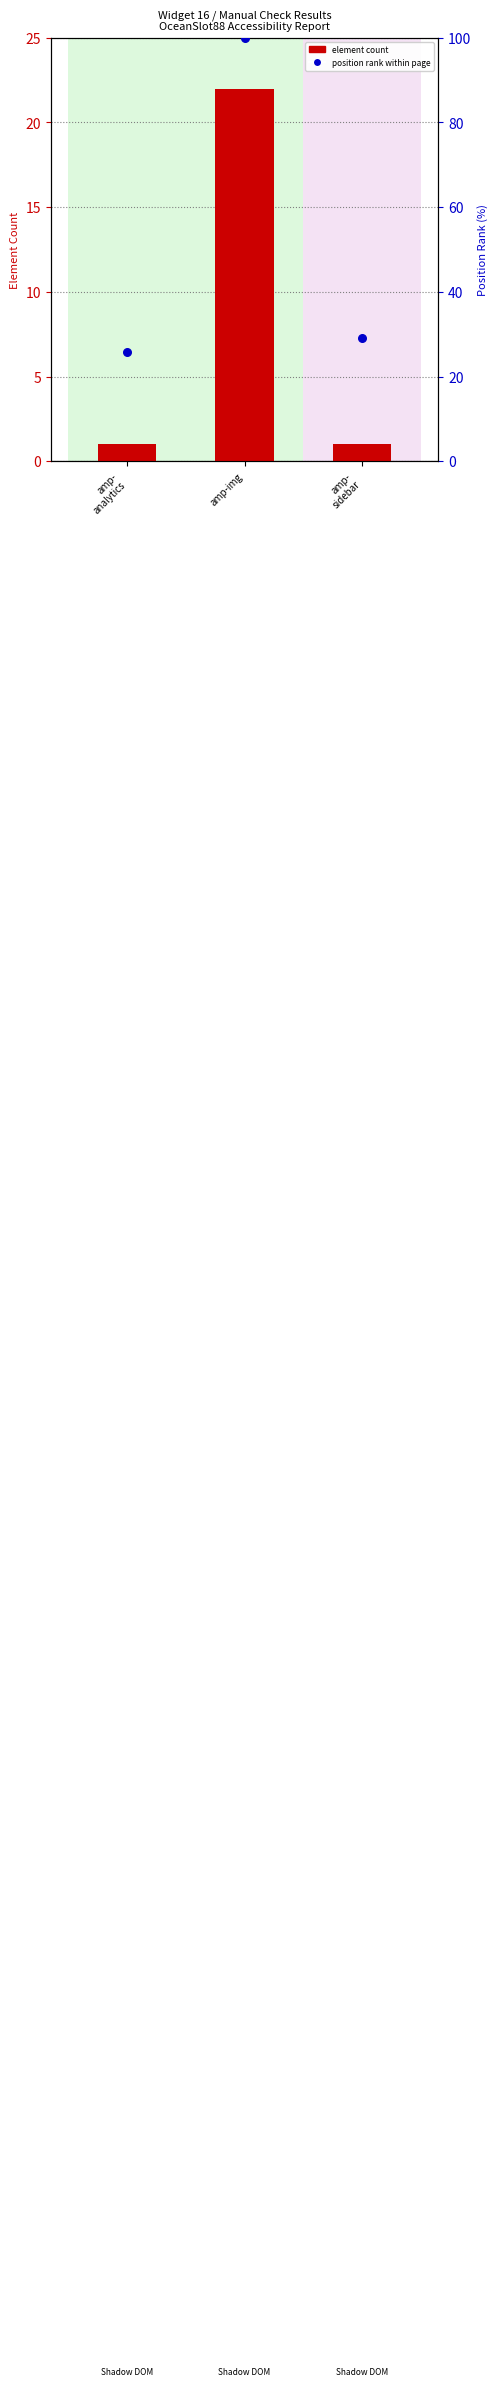

At how many categories does at least one series exceed 73?

1